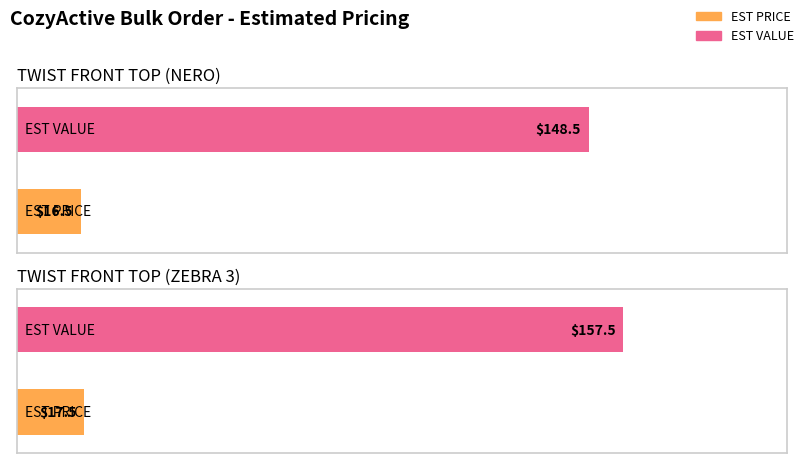

What position from the right is TWIST FRONT TOP (ZEBRA 3)?

1